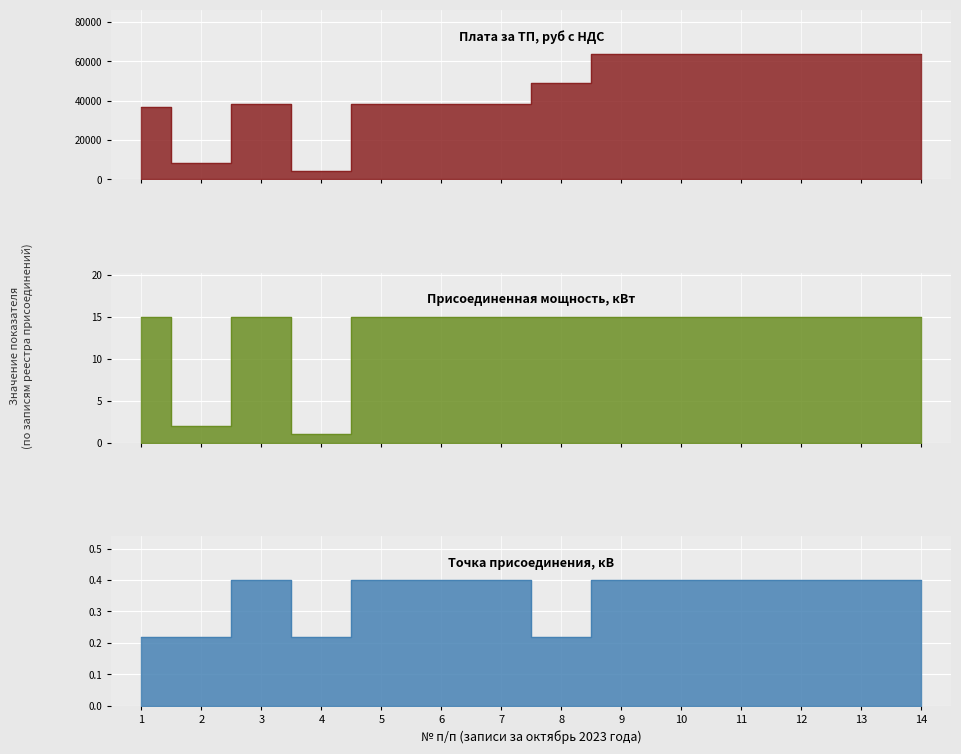

What is the highest value of the Точка присоединения, кВ series?

0.4